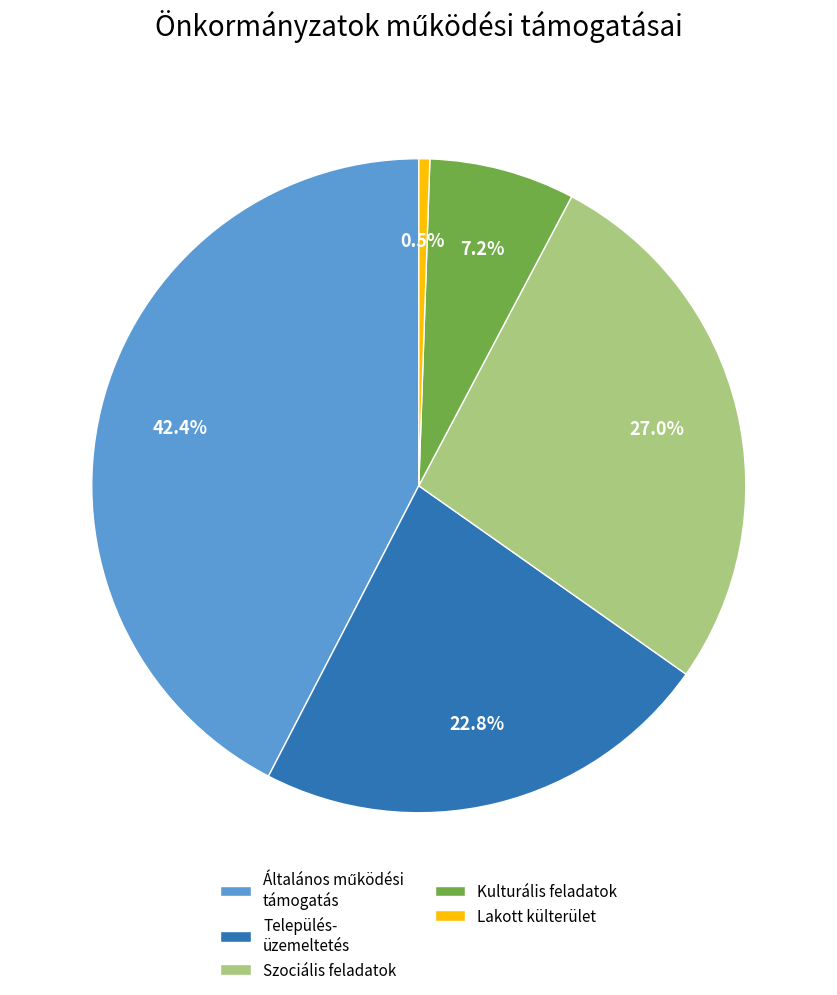

Combined, do Település- üzemeltetés and Szociális feladatok account for over 50%?

No